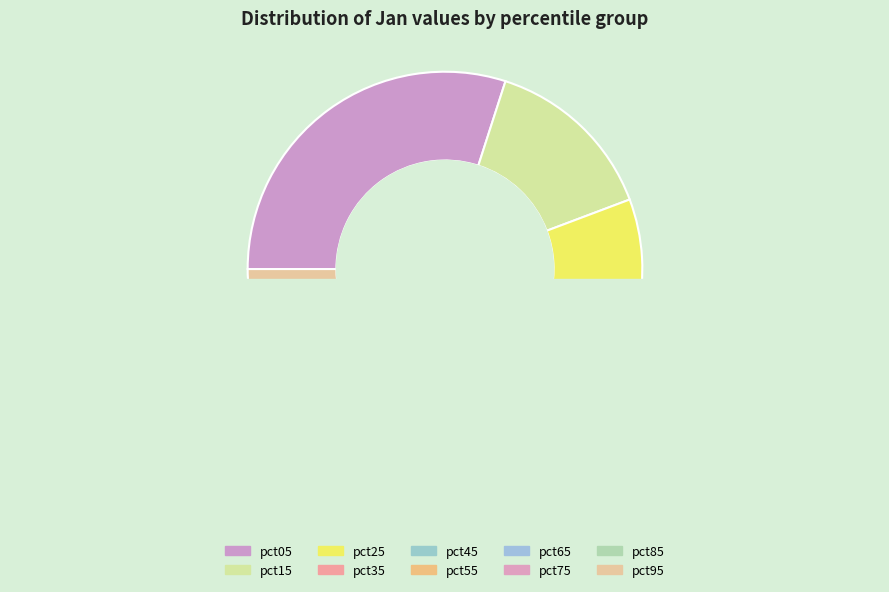

Count the number of slices in the pie.

10